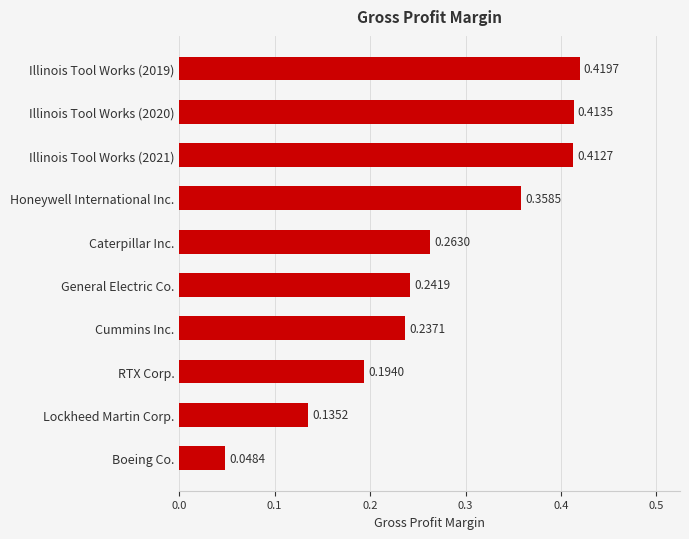

What is the sum of all values?

2.7